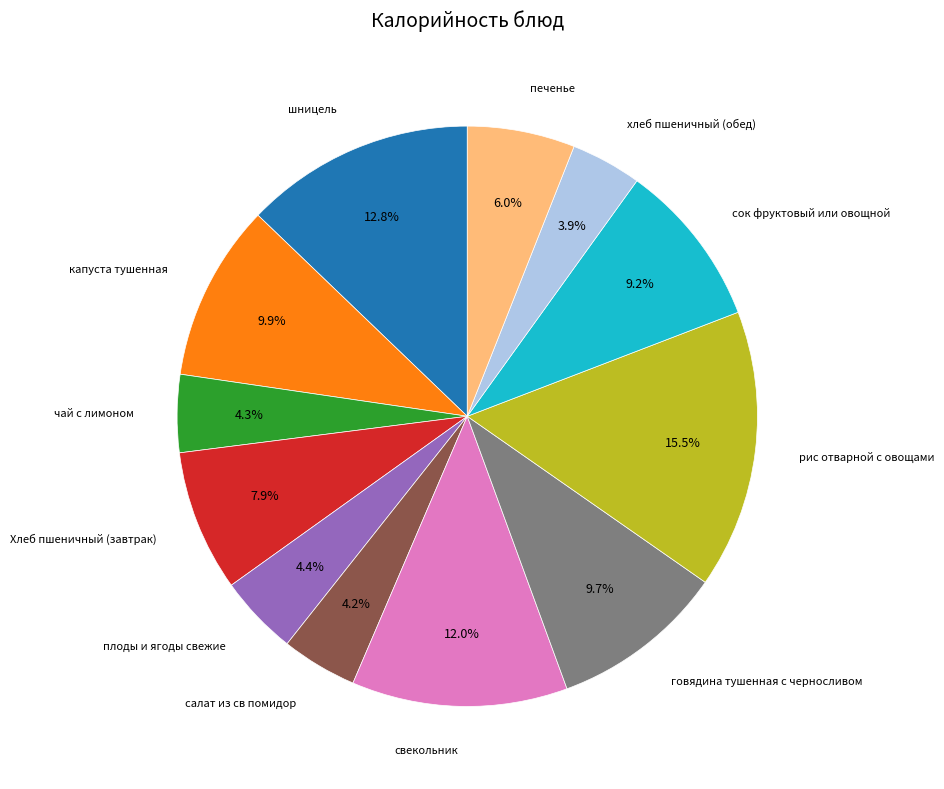

Does any single category account for the majority?

No